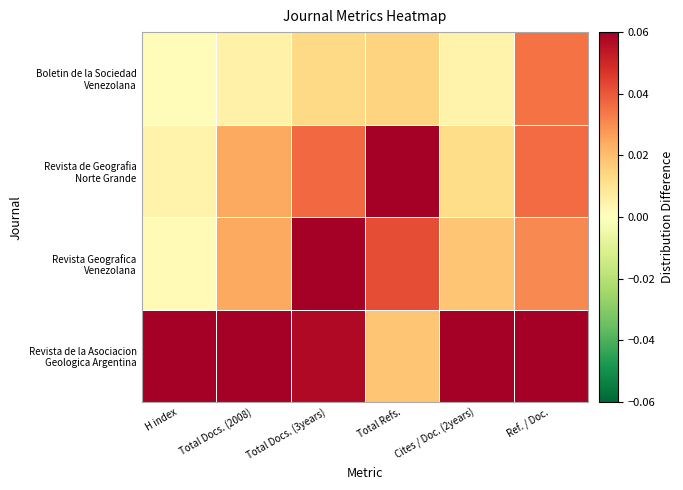

How many series are shown in this chart?

4